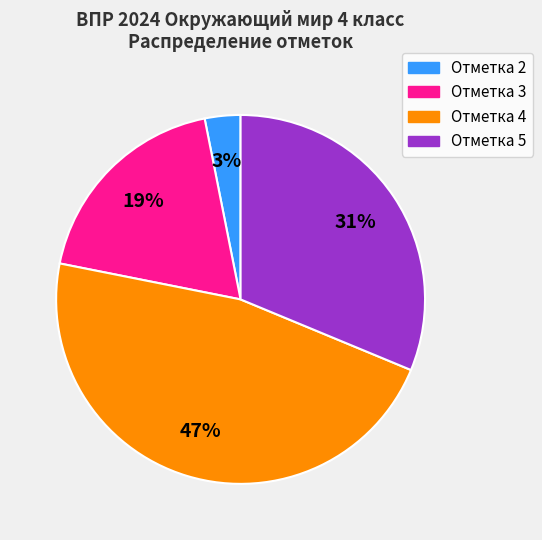

How many segments does this pie chart have?

4